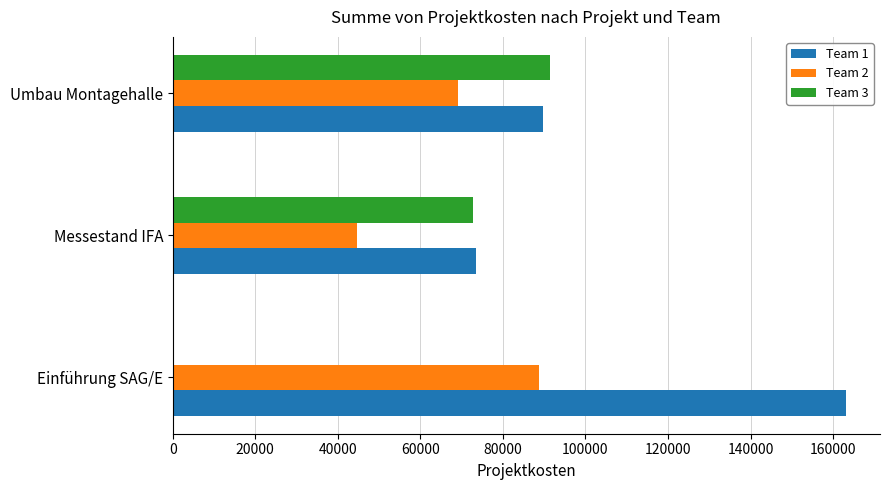

The value of Team 1 at Umbau Montagehalle is 89600. True or false?

True